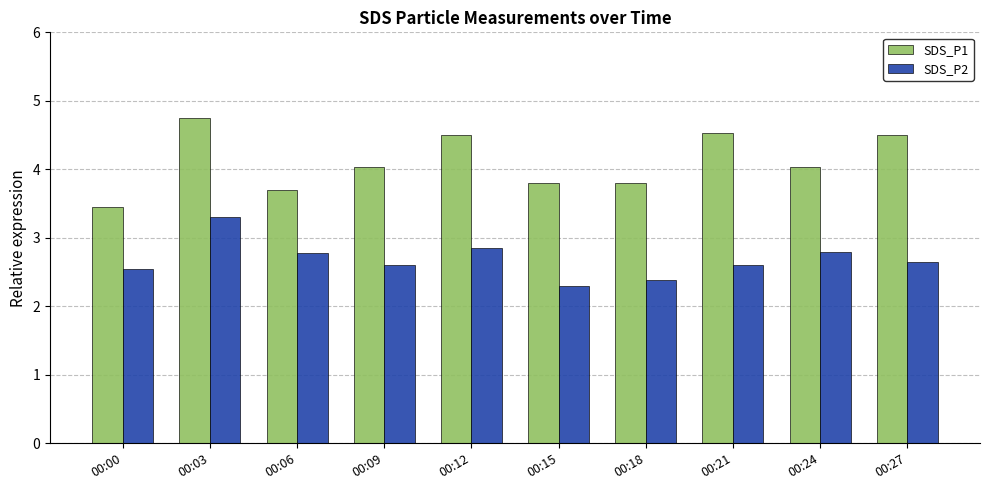

Which series has the widest spread of values?

SDS_P1